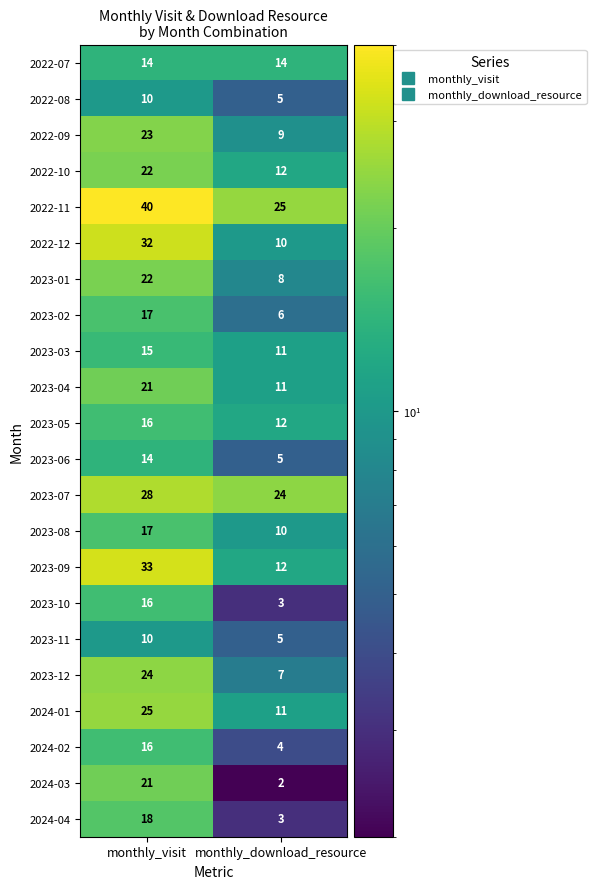

At which label is 2024-03 closest to 11?

monthly_download_resource